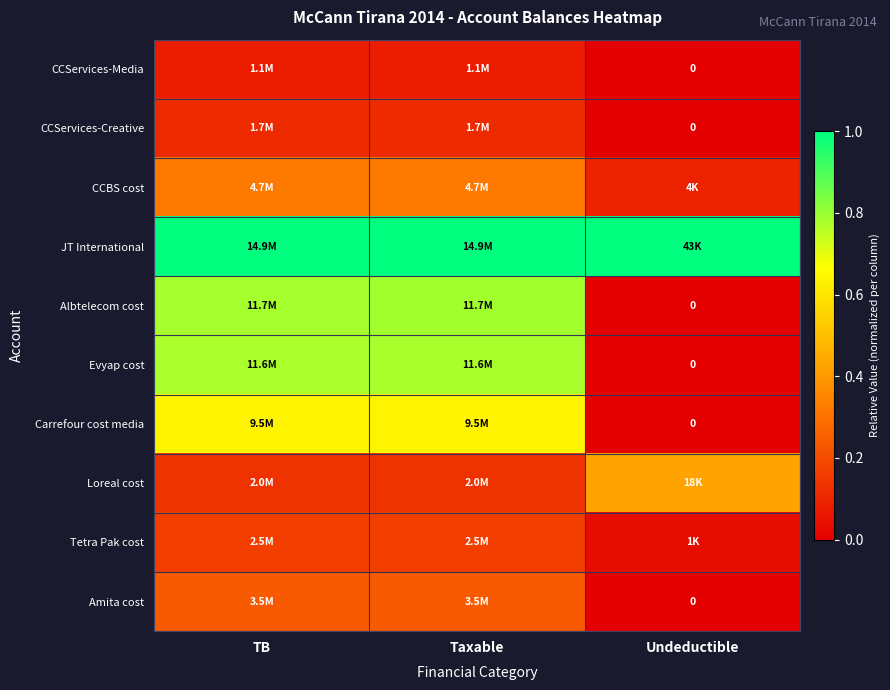

At which category does the chart reach its peak across all series?

TB